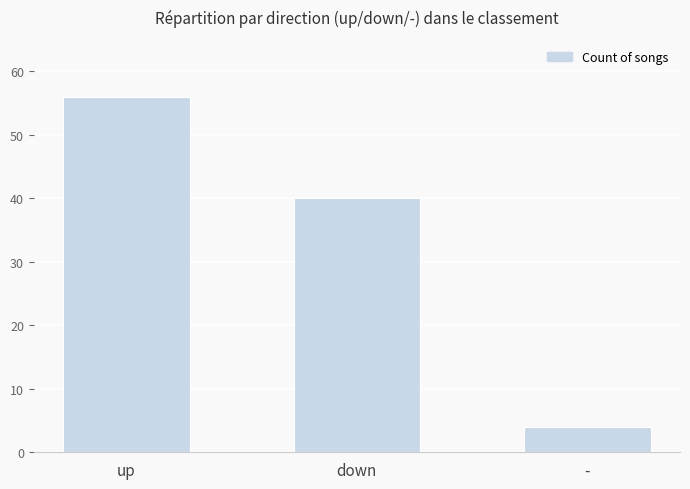

Reading left to right, what are all the values shown in this chart?

up=56	down=40	-=4